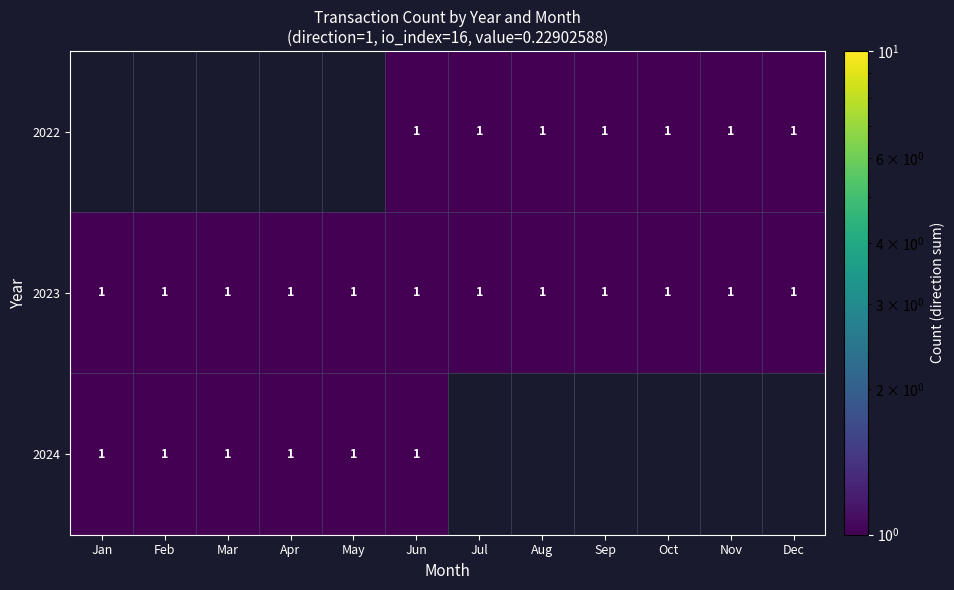

How many positive values does the 2024 series have?

6